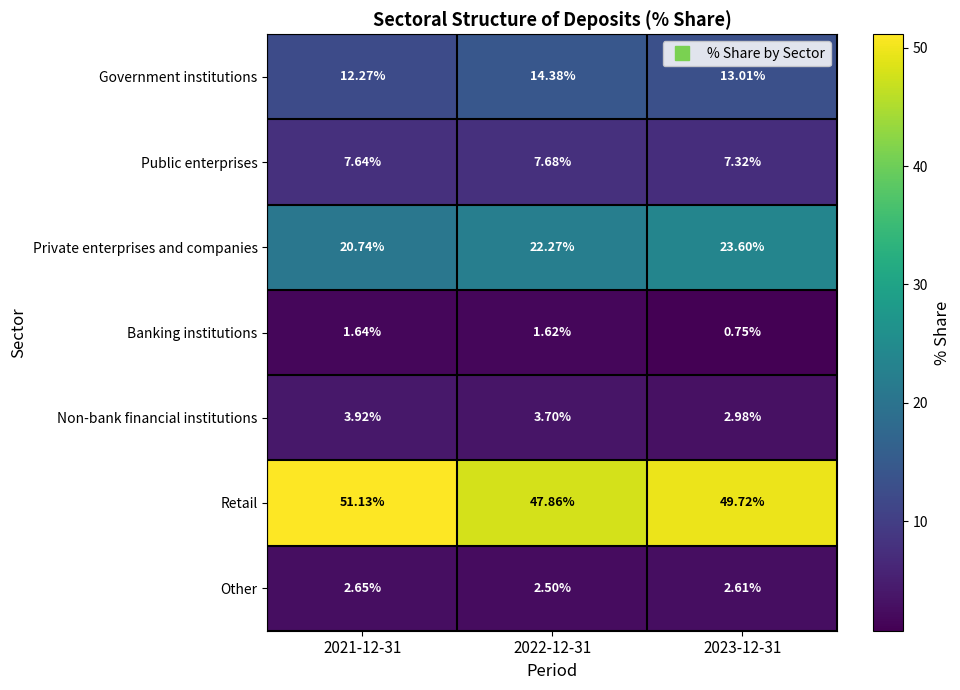

Rank the series at 2022-12-31 from highest to lowest value.

Retail, Private enterprises and companies, Government institutions, Public enterprises, Non-bank financial institutions, Other, Banking institutions